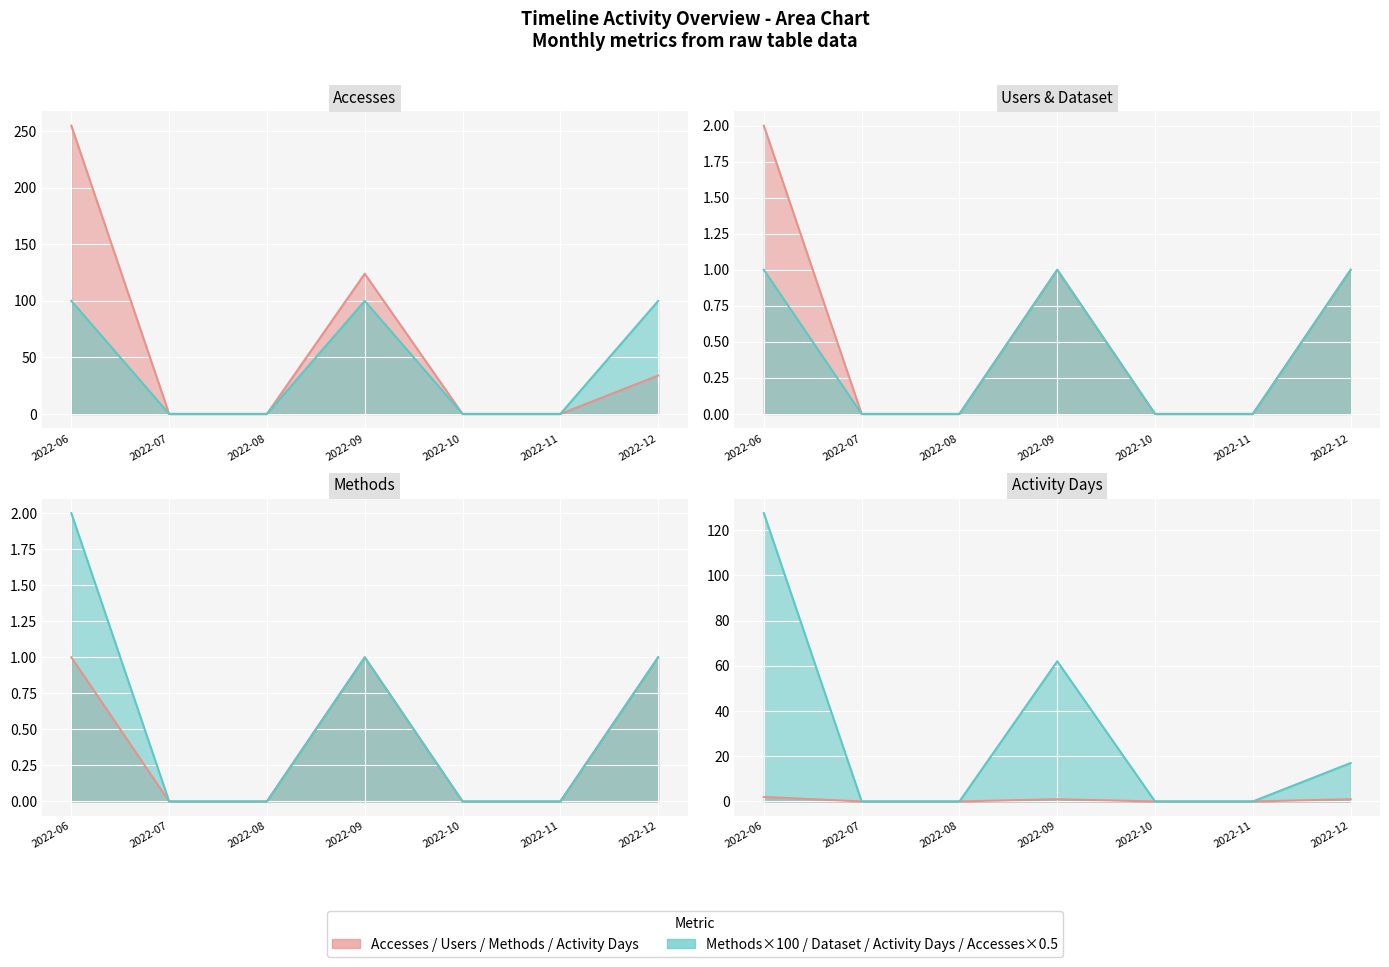

What is the maximum value shown in the chart?

255